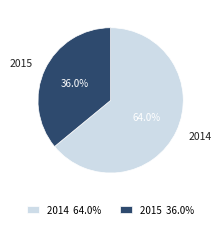

To the nearest percent, what is the difference between the 2014 and 2015 slice percentages?

28%